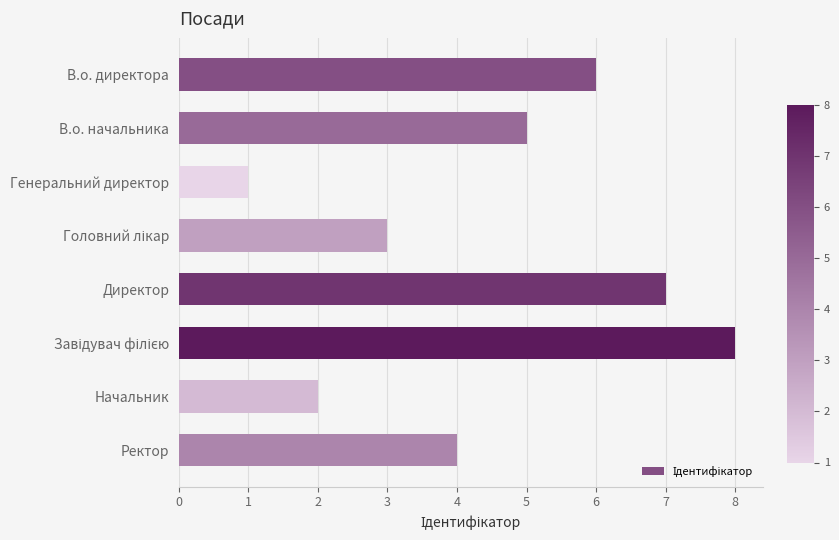

Between Начальник and Генеральний директор, which is larger?

Начальник